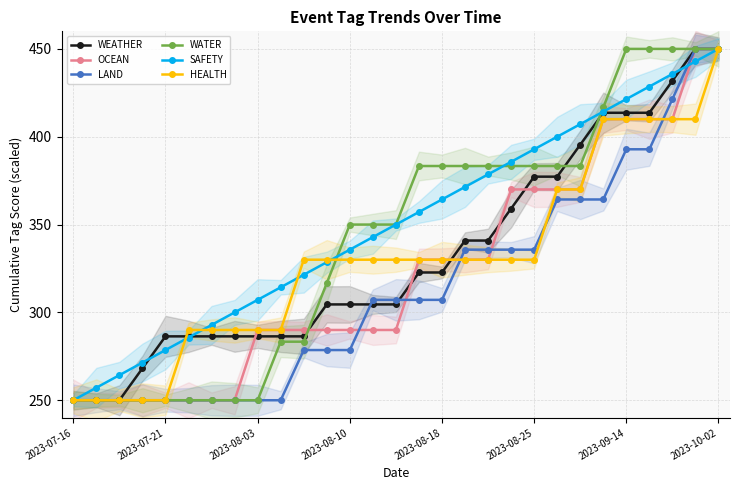

Reading left to right, list all the values displayed in this chart.

WEATHER: 250.0	250.0	250.0	268.2	286.4	286.4	286.4	286.4	286.4	286.4	286.4	304.5	304.5	304.5	304.5	322.7	322.7	340.9	340.9	359.1	377.3	377.3	395.5	413.6	413.6	413.6	431.8	450.0	450.0
OCEAN: 250.0	250.0	250.0	250.0	250.0	250.0	250.0	250.0	290.0	290.0	290.0	290.0	290.0	290.0	290.0	330.0	330.0	330.0	330.0	370.0	370.0	370.0	370.0	410.0	410.0	410.0	410.0	450.0	450.0
LAND: 250.0	250.0	250.0	250.0	250.0	250.0	250.0	250.0	250.0	250.0	278.6	278.6	278.6	307.1	307.1	307.1	307.1	335.7	335.7	335.7	335.7	364.3	364.3	364.3	392.9	392.9	421.4	450.0	450.0
WATER: 250.0	250.0	250.0	250.0	250.0	250.0	250.0	250.0	250.0	283.3	283.3	316.7	350.0	350.0	350.0	383.3	383.3	383.3	383.3	383.3	383.3	383.3	383.3	416.7	450.0	450.0	450.0	450.0	450.0
SAFETY: 250.0	257.1	264.3	271.4	278.6	285.7	292.9	300.0	307.1	314.3	321.4	328.6	335.7	342.9	350.0	357.1	364.3	371.4	378.6	385.7	392.9	400.0	407.1	414.3	421.4	428.6	435.7	442.9	450.0
HEALTH: 250.0	250.0	250.0	250.0	250.0	290.0	290.0	290.0	290.0	290.0	330.0	330.0	330.0	330.0	330.0	330.0	330.0	330.0	330.0	330.0	330.0	370.0	370.0	410.0	410.0	410.0	410.0	410.0	450.0